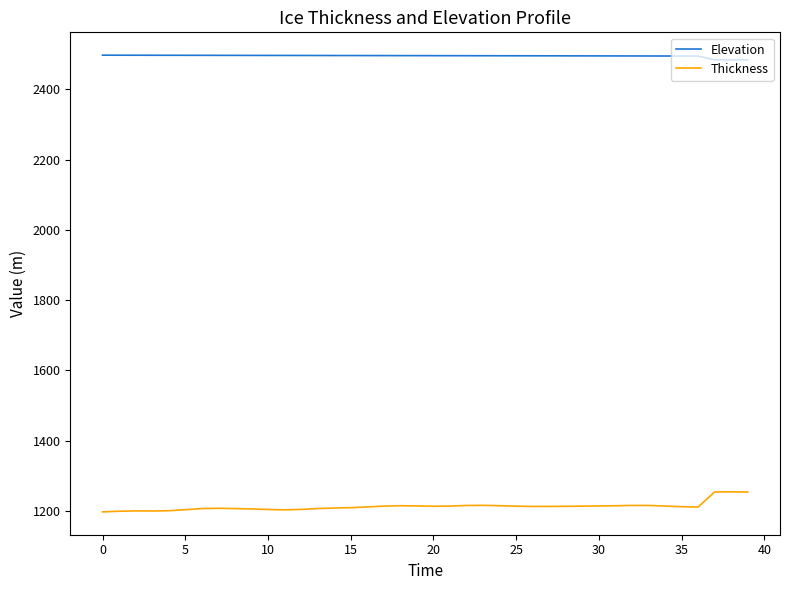

How many values in the Elevation series are below 2496?

19